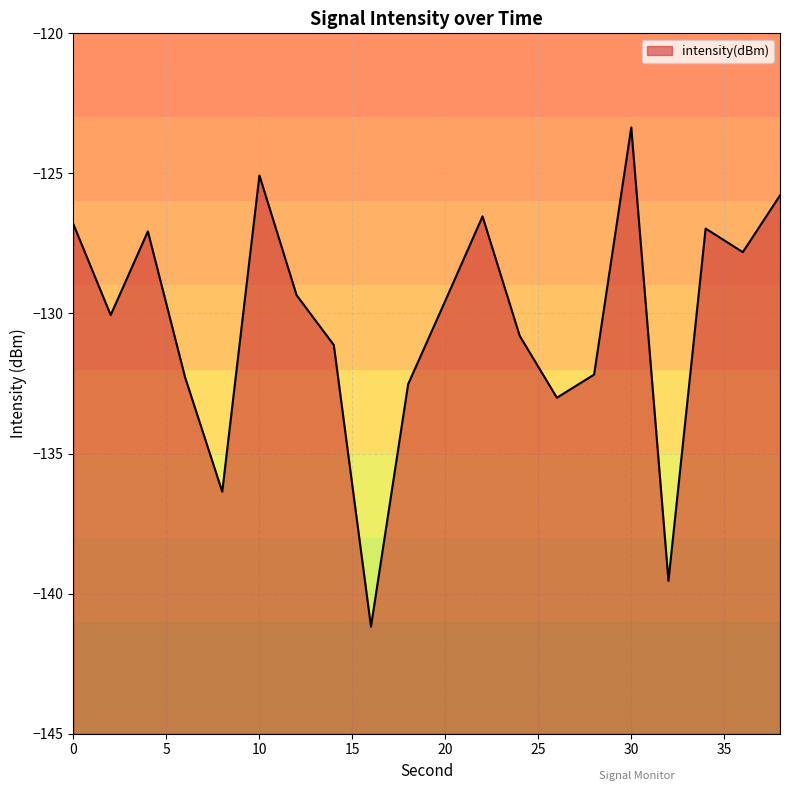

What is the sum of the values at 18 and 28?

-264.7